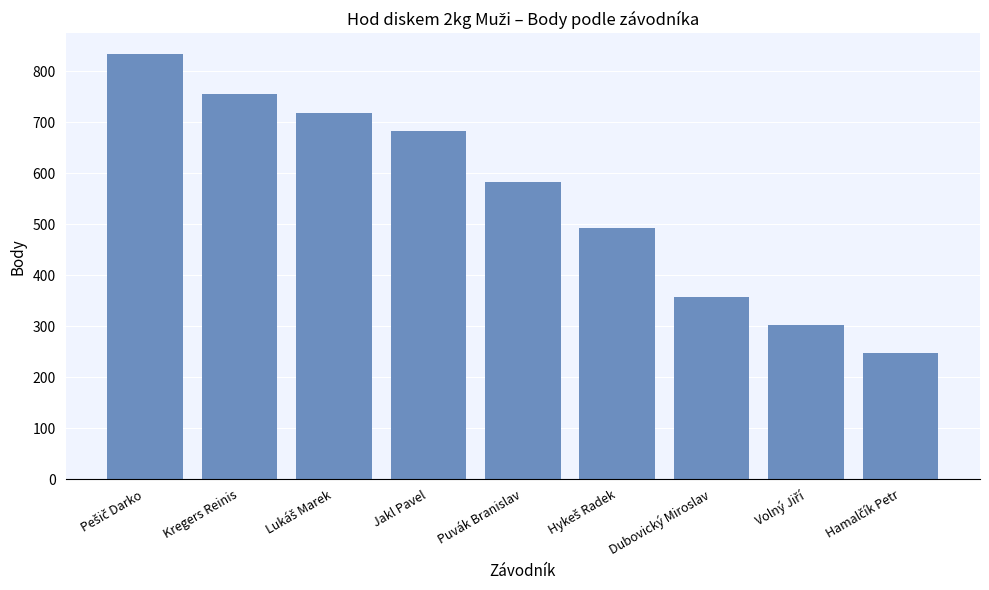

Which has a higher value, Puvák Branislav or Dubovický Miroslav?

Puvák Branislav